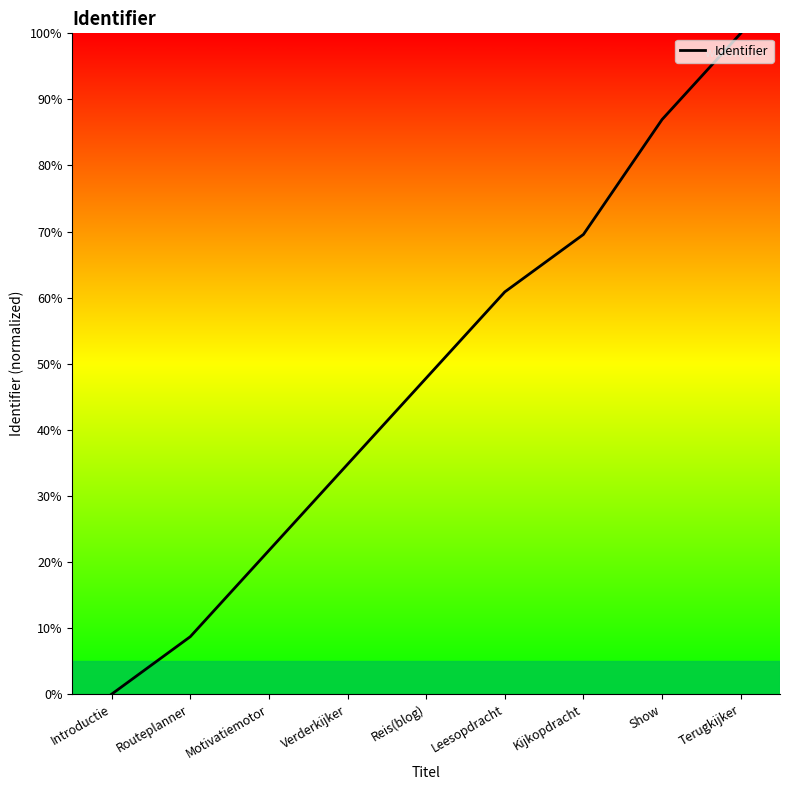

At which category does the chart reach its peak across all series?

Terugkijker